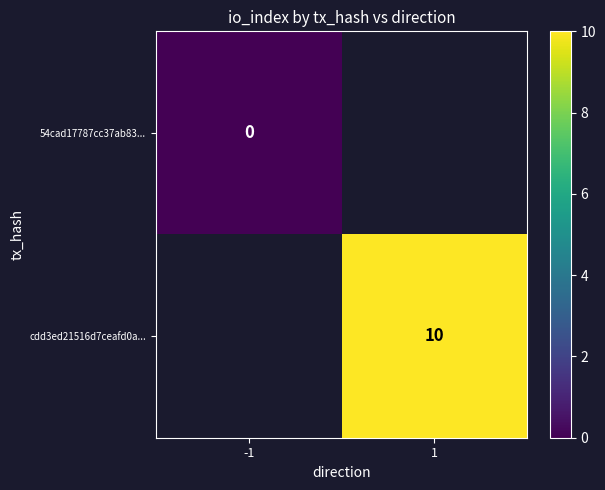

How many distinct data groups are displayed?

2